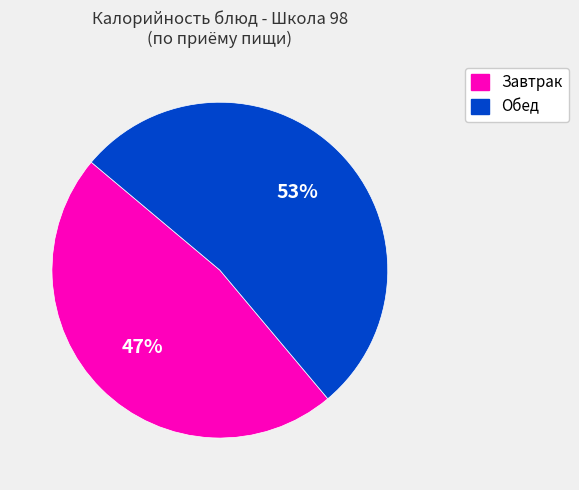

Is there a majority slice in this chart?

Yes